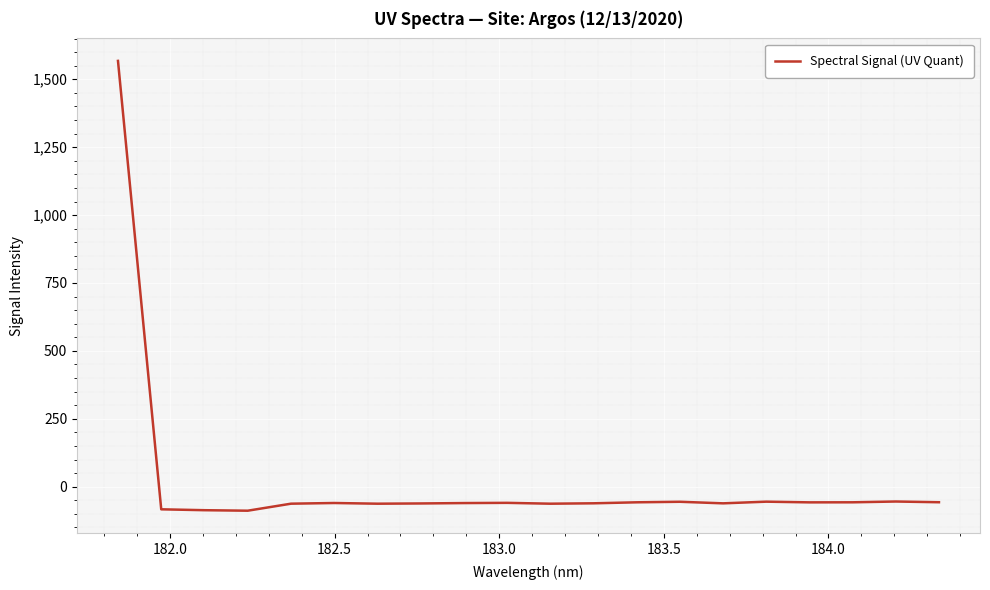

What is the minimum value shown in the chart?

-88.3